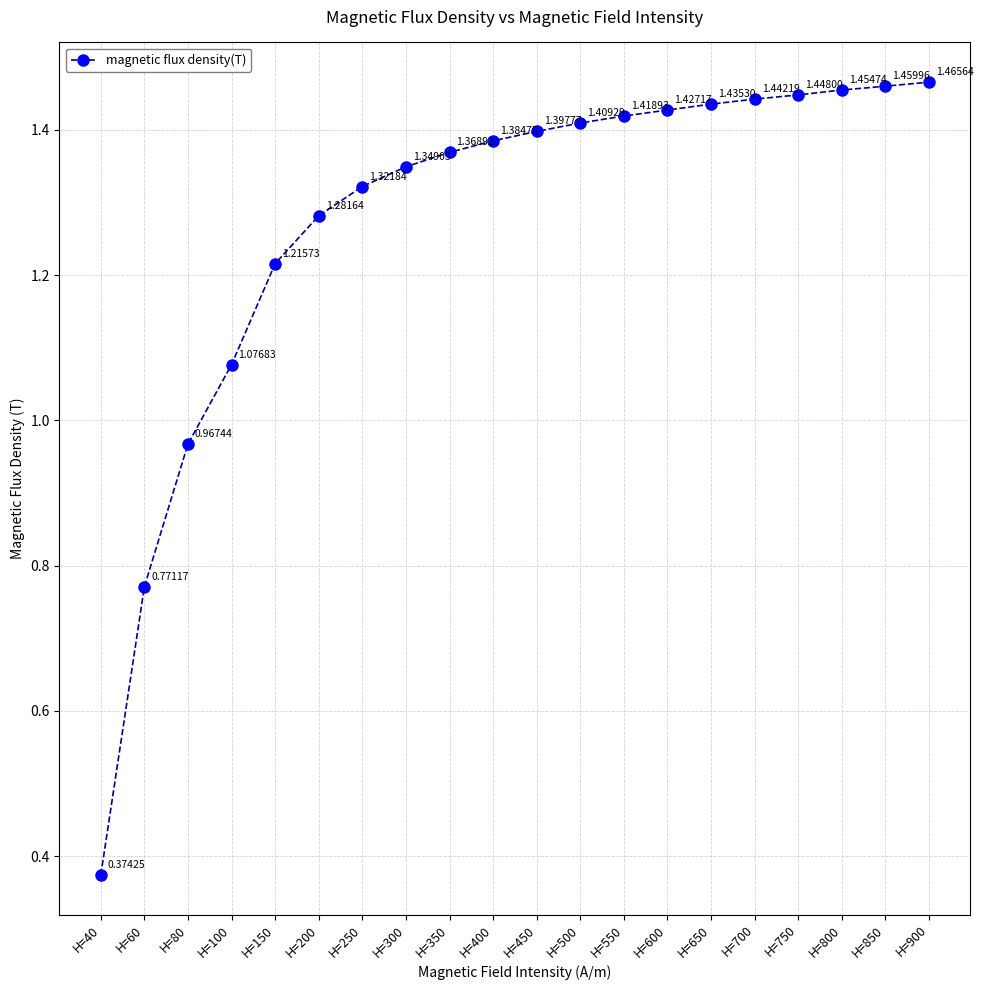

List the labels in order of value, smallest first.

H=40, H=60, H=80, H=100, H=150, H=200, H=250, H=300, H=350, H=400, H=450, H=500, H=550, H=600, H=650, H=700, H=750, H=800, H=850, H=900